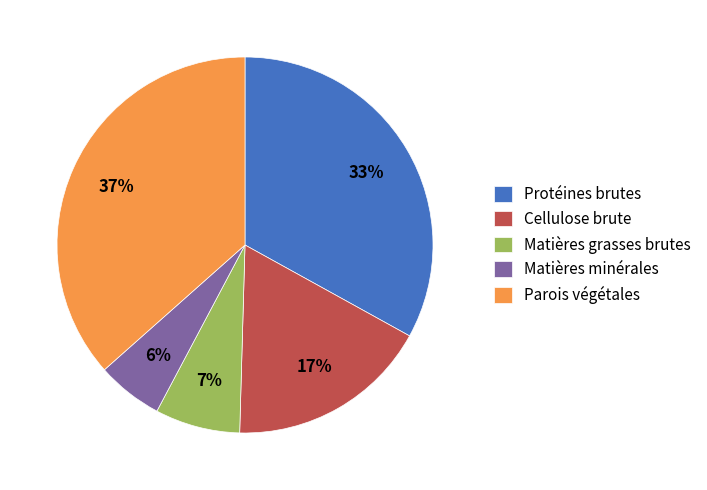

Approximately how many times larger is the value at Cellulose brute compared to Parois végétales?

0.5